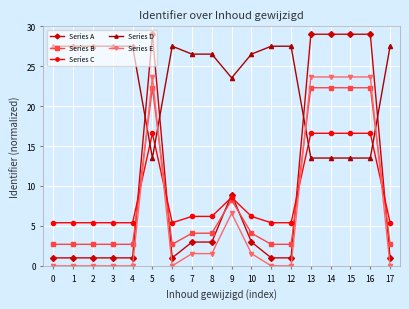

Where does the Series A series first go above 2?

5